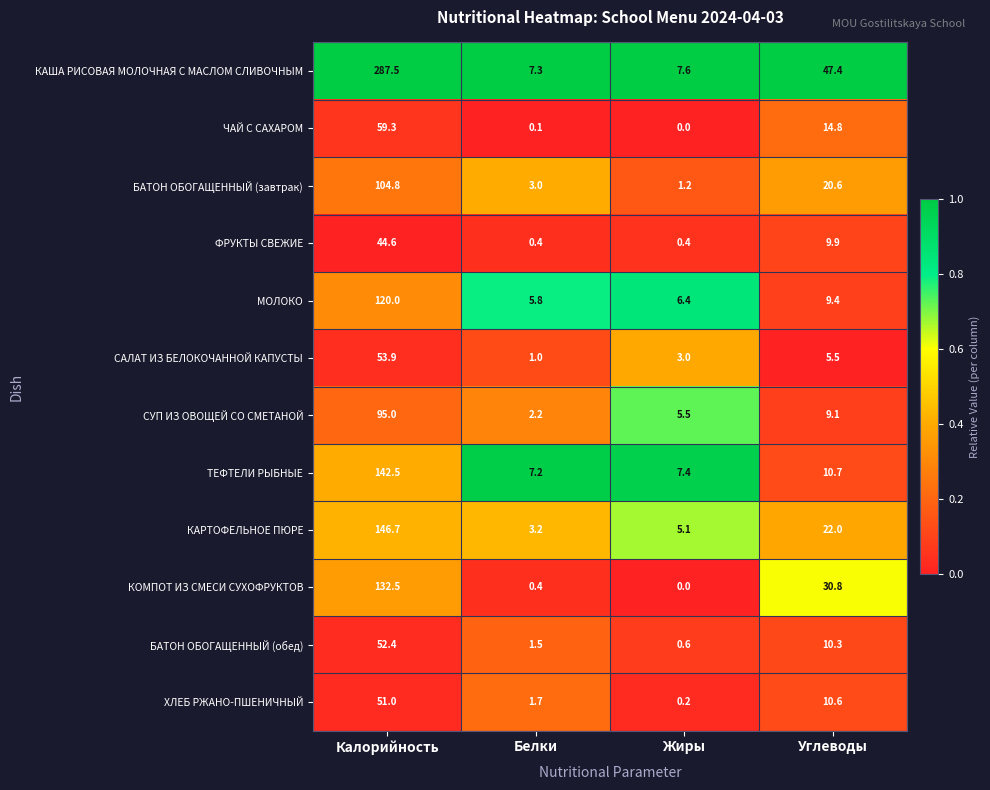

At how many categories does at least one series exceed 0?

4